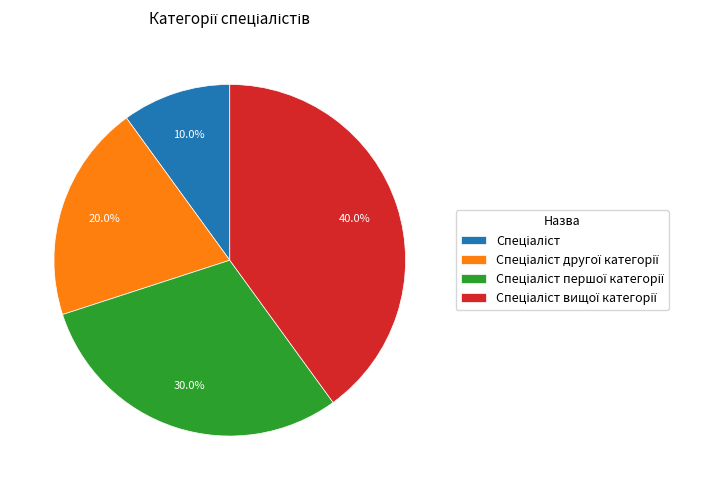

Is there any slice that represents more than half of the pie?

No